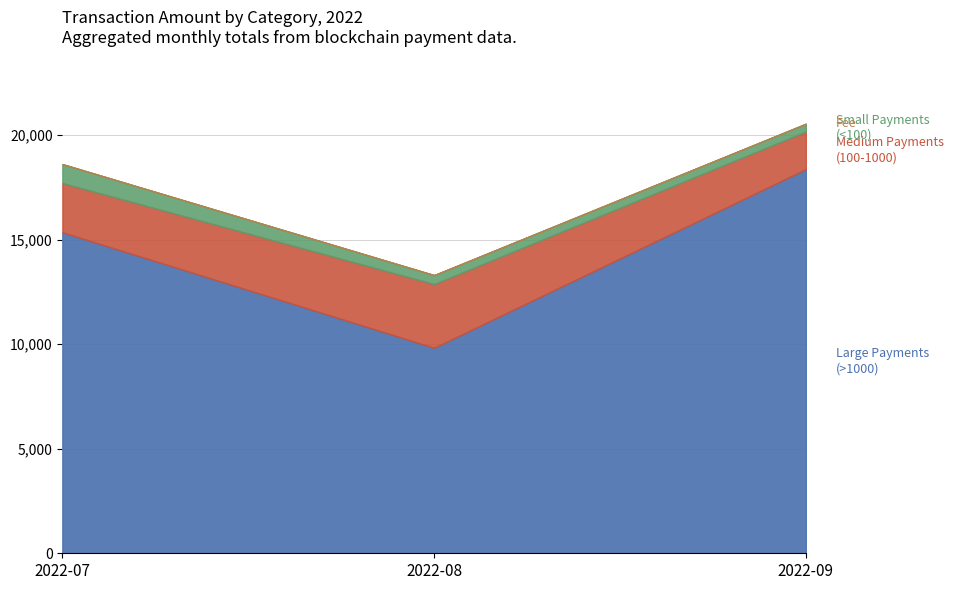

True or false: Ordinary Payment has more than 0 interior local peaks.

False